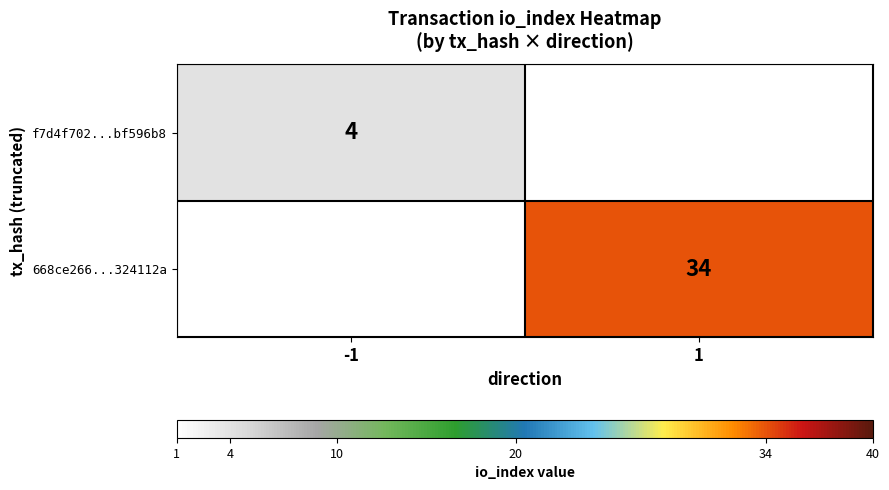

Is it true that 668ce266...324112a equals 34 at 1?

True